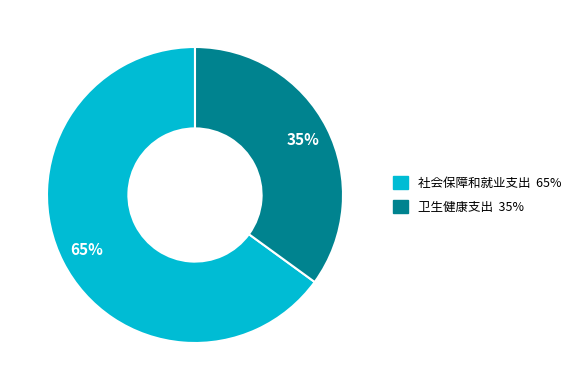

What is the largest slice in the pie chart?

社会保障和就业支出